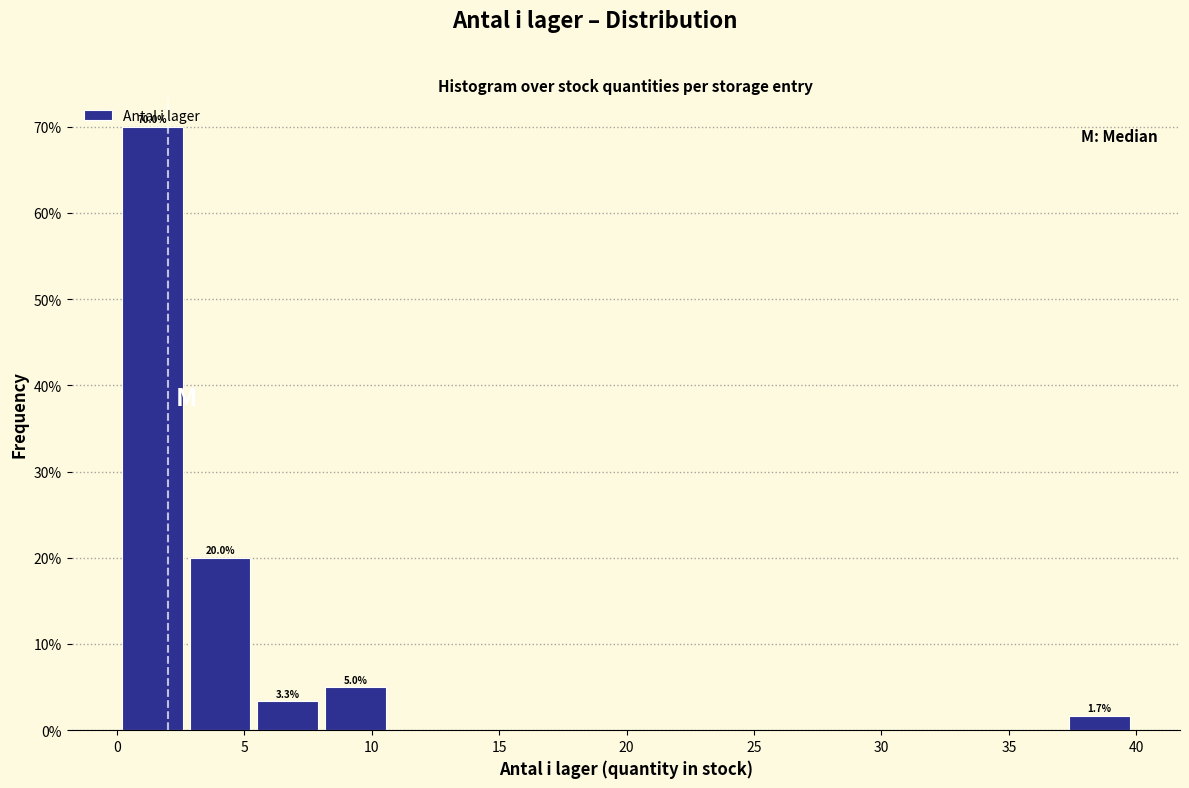

Which range on the x-axis has the tallest bar?

0.0 to 3.0